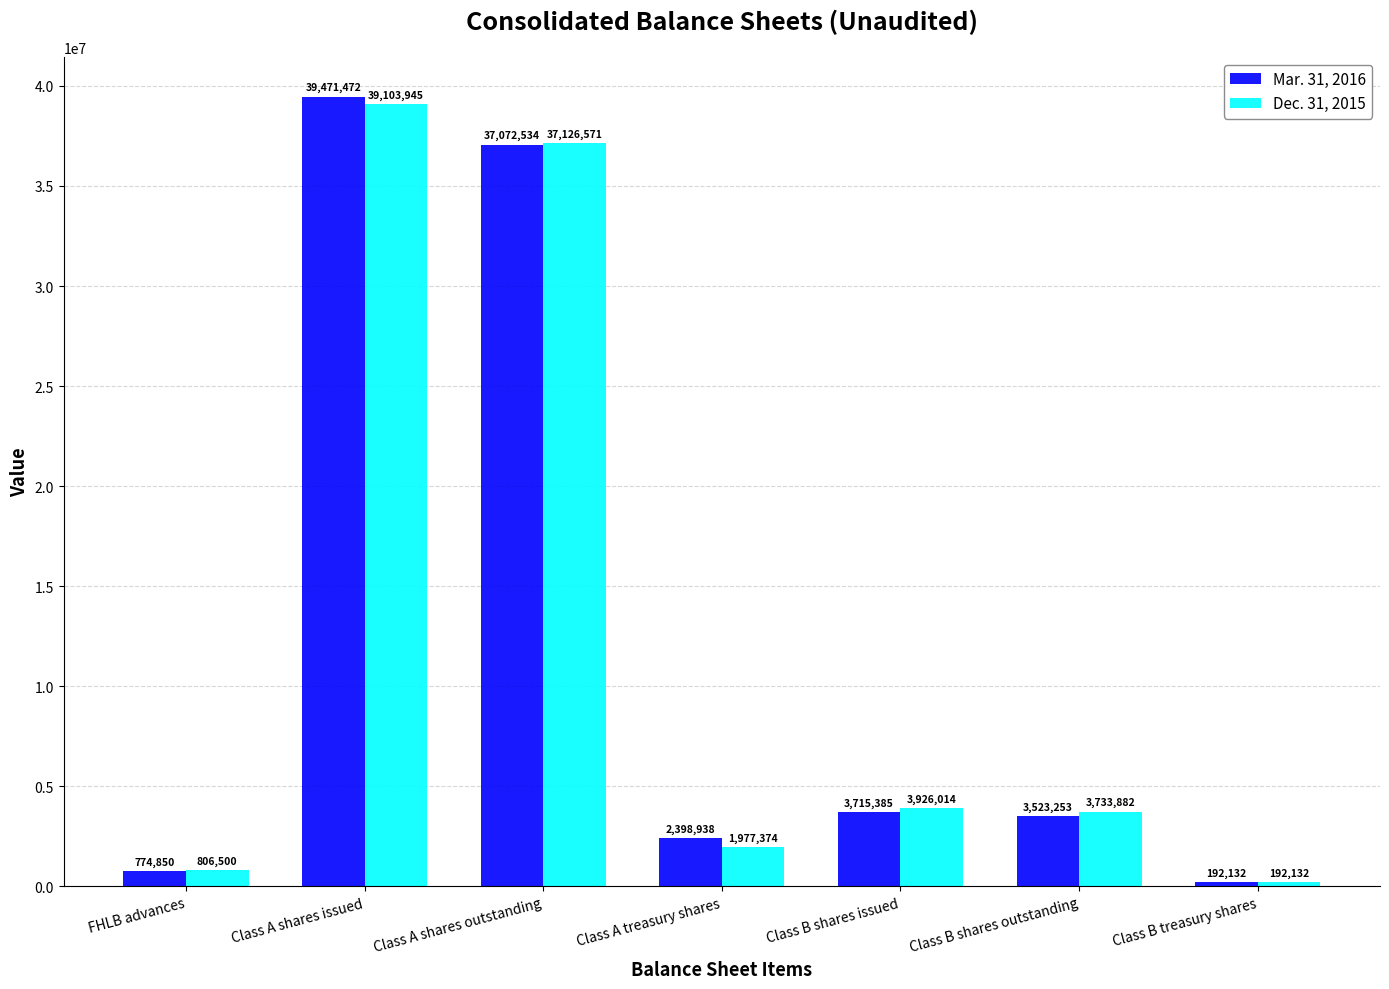

What is the average value of the Mar. 31, 2016 series?

12449795